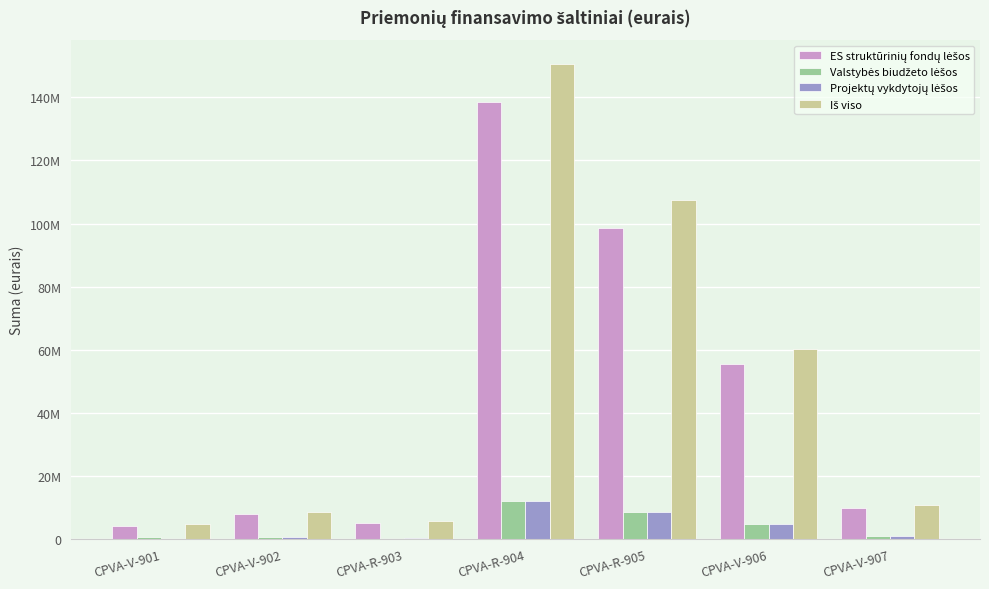

Does the chart contain stacked bars?

No